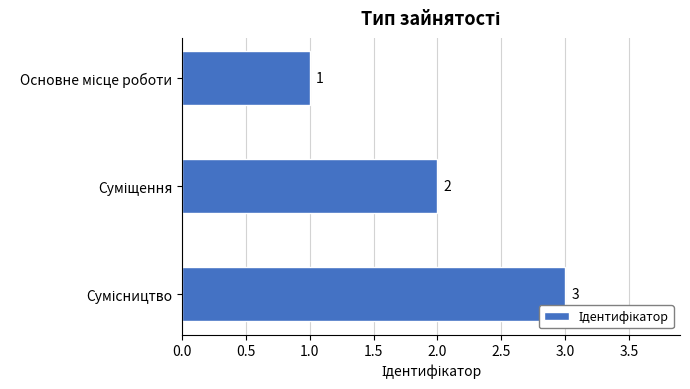

How many values are below 2?

1